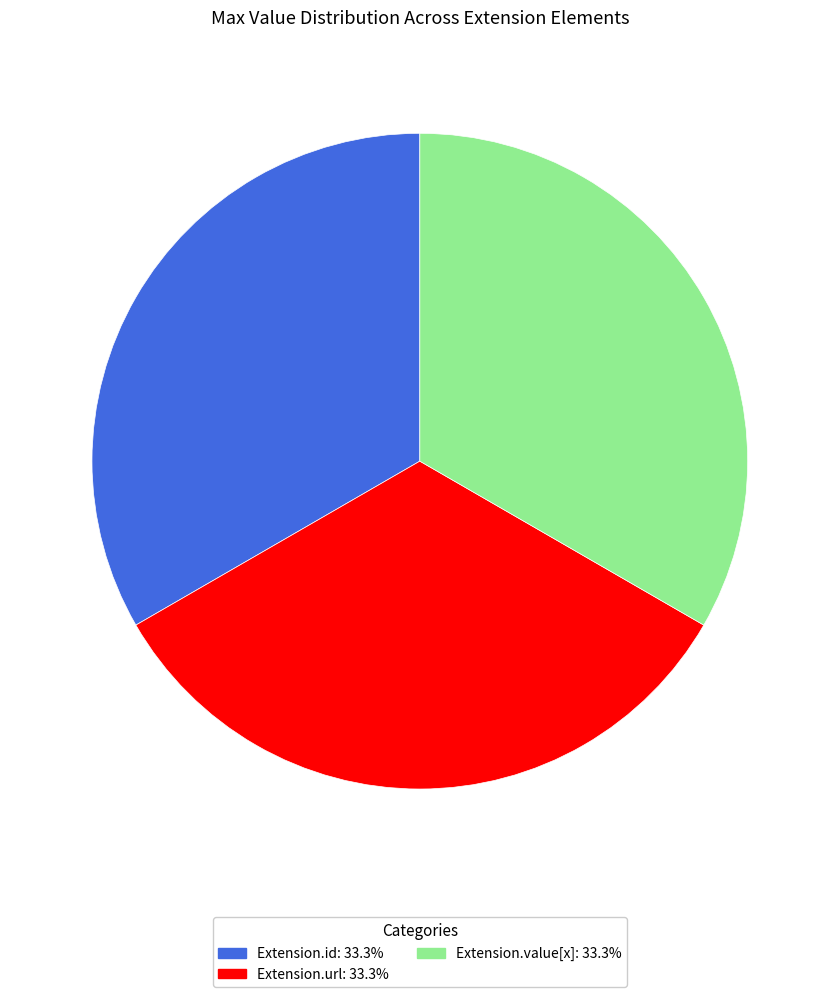

What is the ratio of the value at Extension.value[x]: 33.3% to the value at Extension.url: 33.3%?

1.0